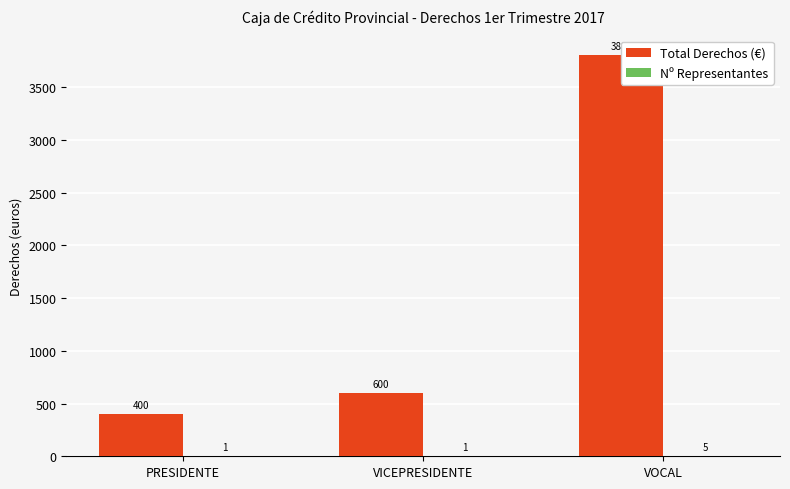

Which category has the lowest value in the Nº Representantes series?

PRESIDENTE